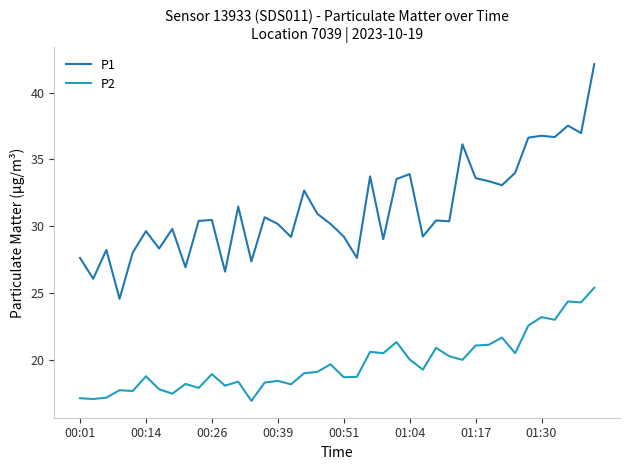

True or false: P1 and P2 cross at least once.

False